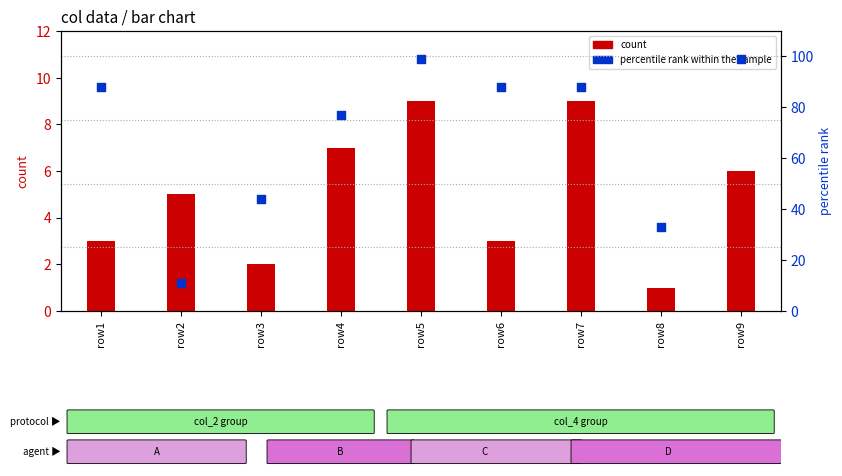

At how many categories does at least one series exceed 14?

8